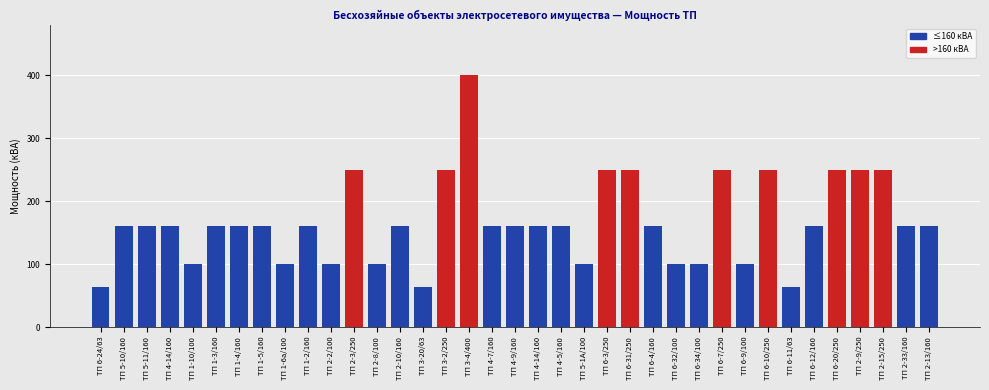

Where does the data first go above 160?

ТП 2-3/250